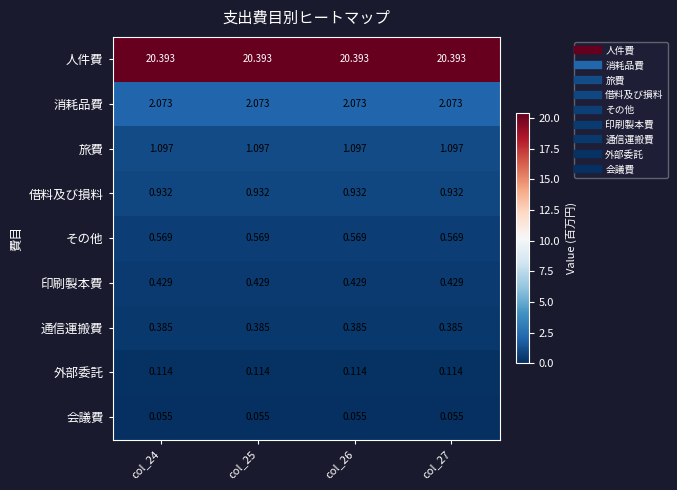

List the series in order of their peak value, highest first.

人件費, 消耗品費, 旅費, 借料及び損料, その他, 印刷製本費, 通信運搬費, 外部委託, 会議費